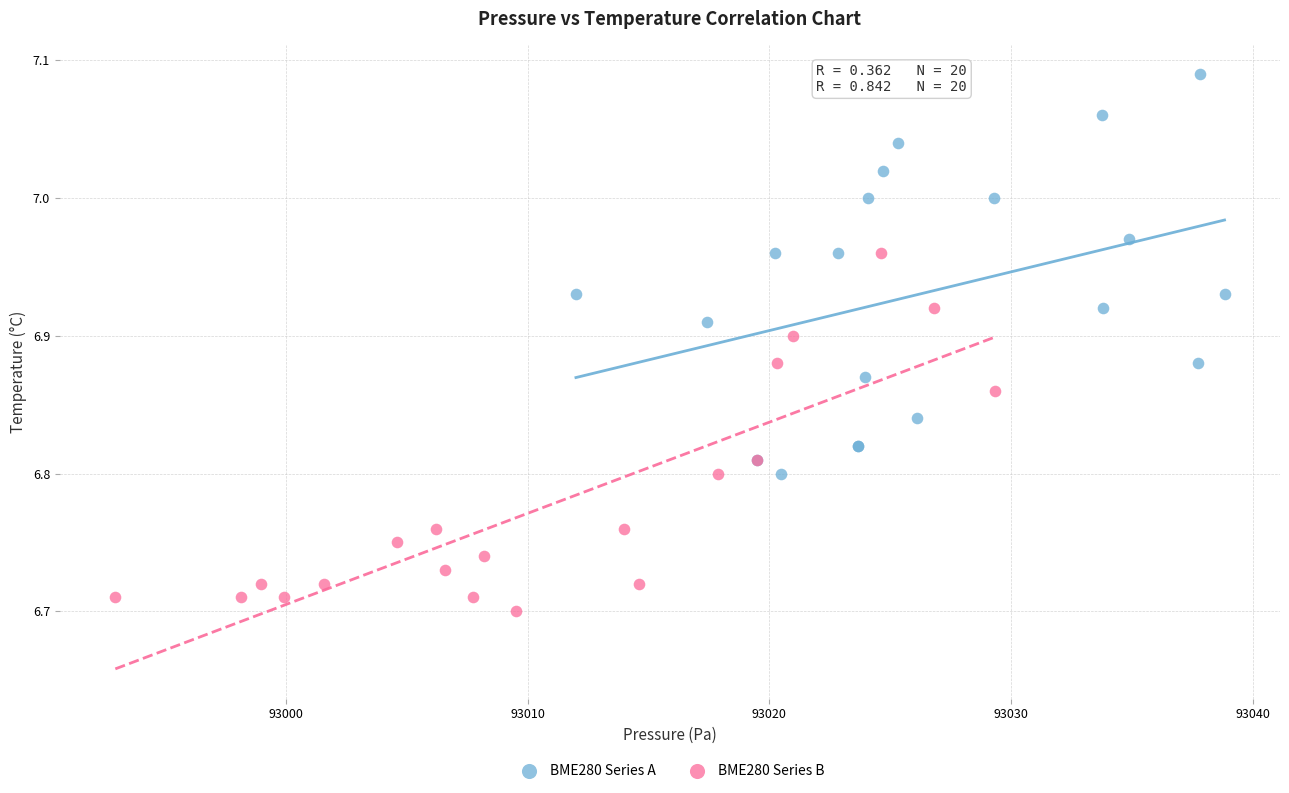

What are all the series names shown in the legend?

BME280 Series A, BME280 Series B